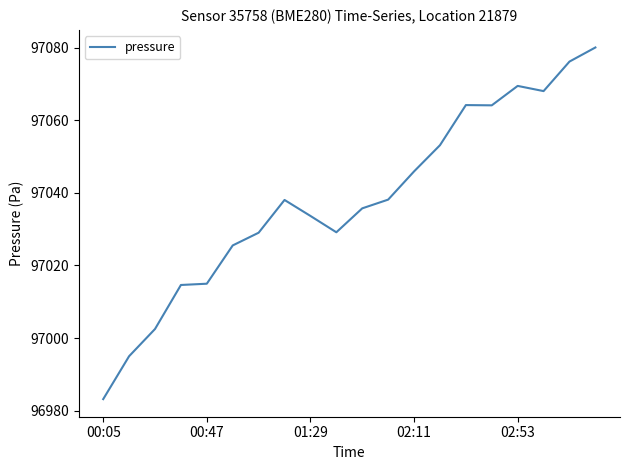

What is the smallest value displayed?

96983.2